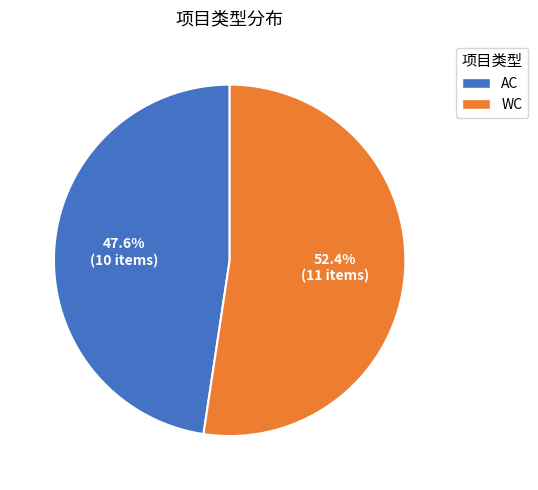

True or false: AC accounts for 48% of the total.

True